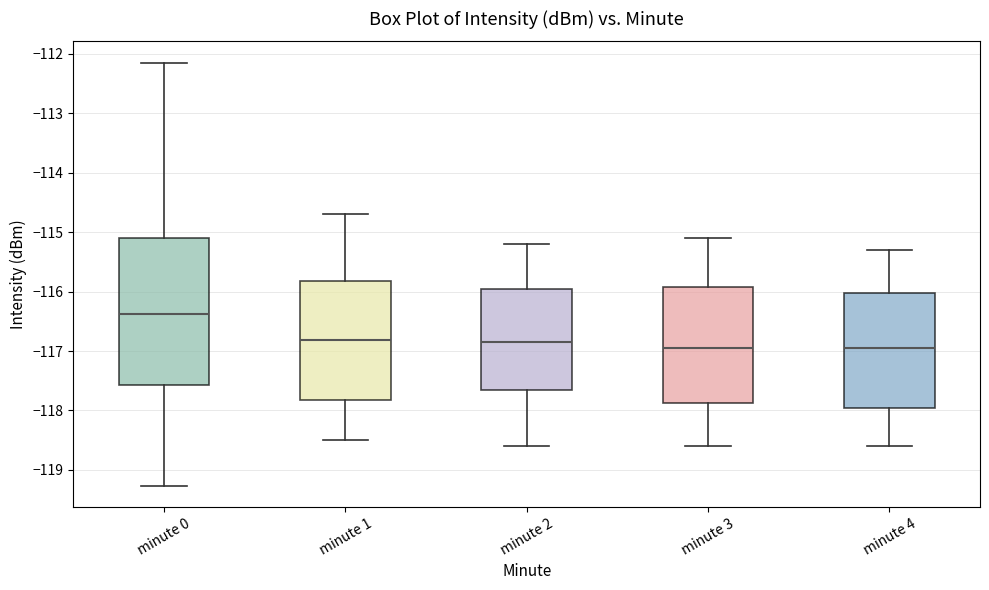

Which box's median line is the highest?

minute 0